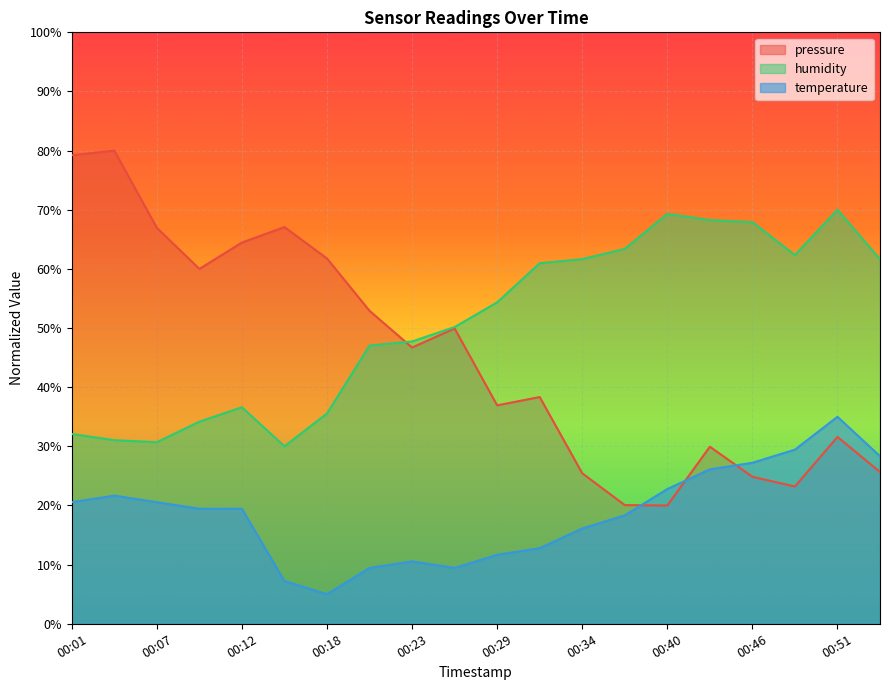

How many lines are shown in the chart?

3